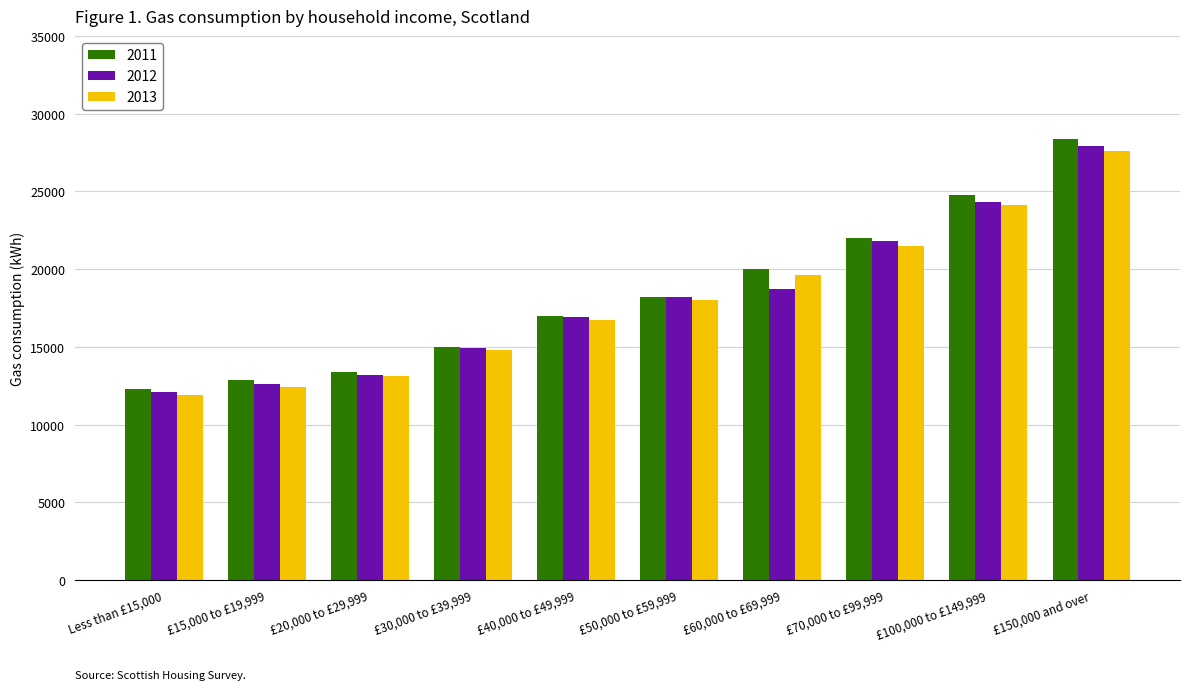

Is the value of 2012 at £70,000 to £99,999 greater than the value of 2013 at £30,000 to £39,999?

Yes